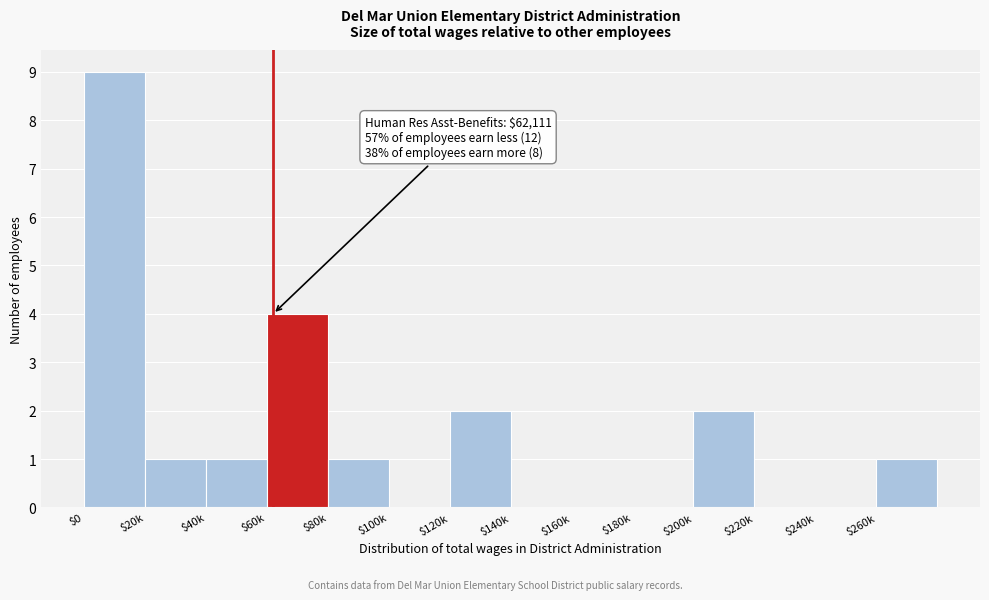

Which category has the highest value across all series?

$0